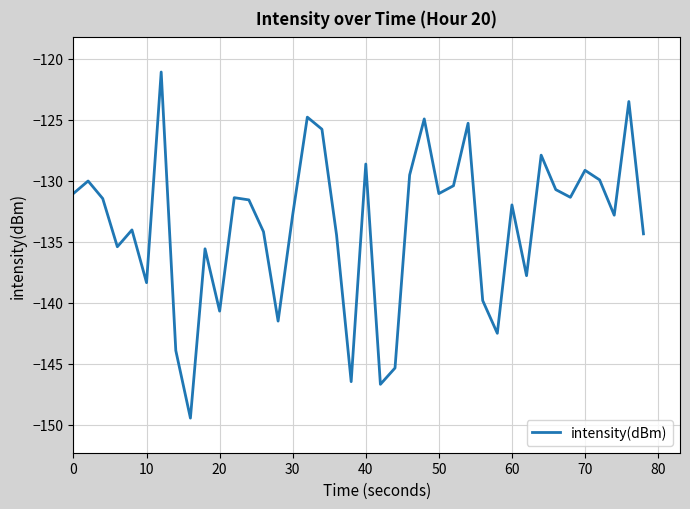

What is the difference between the maximum and minimum values?

28.4